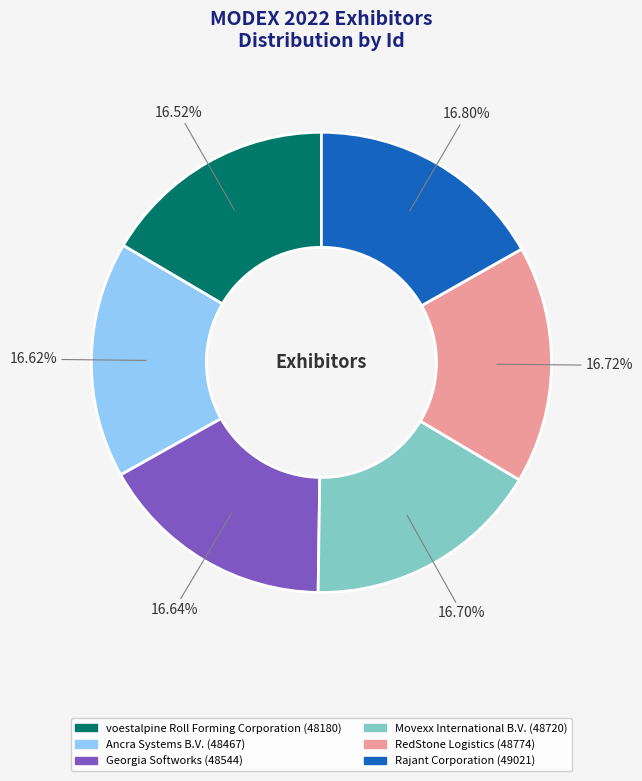

What is the total percentage of Rajant Corporation and RedStone Logistics?

33.5%